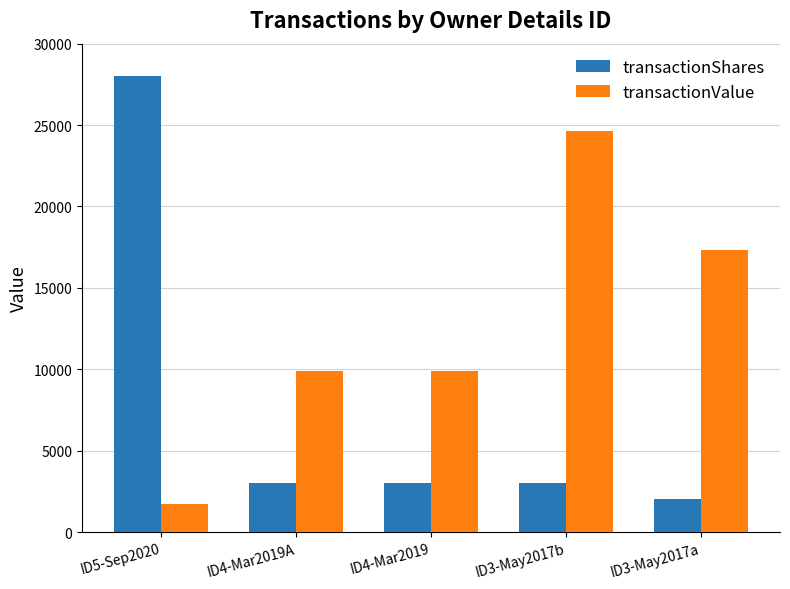

The transactionShares series shows 1002 at ID3-May2017a. True or false?

False